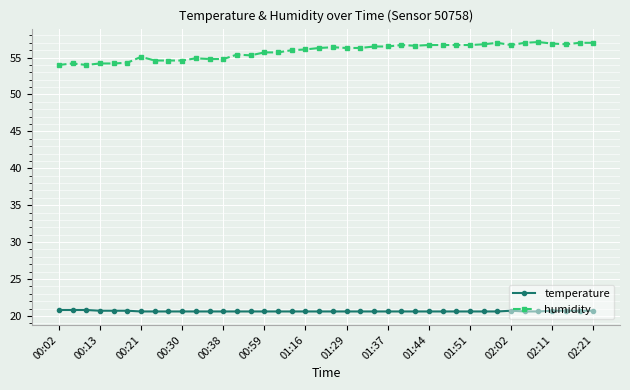

What is the greatest value displayed?

57.1